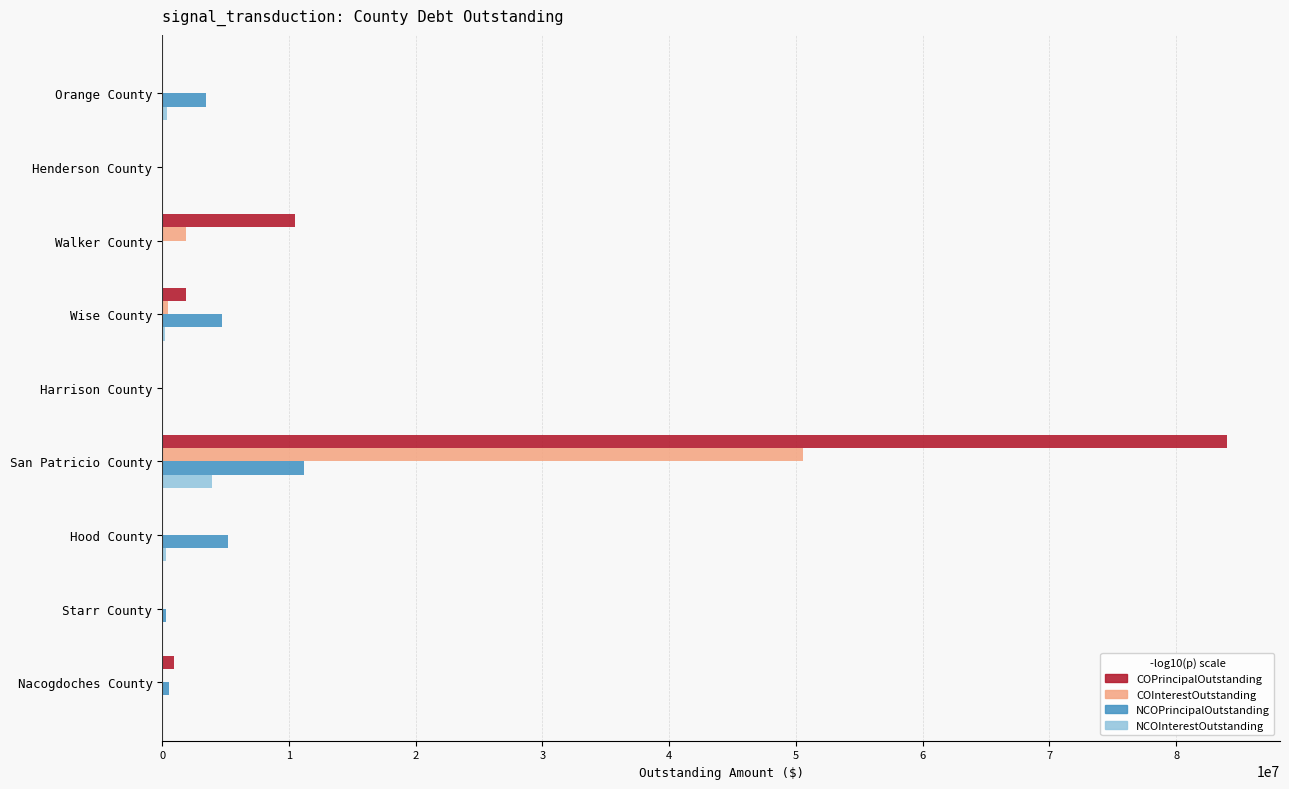

Which series has the largest total across all categories?

COPrincipalOutstanding